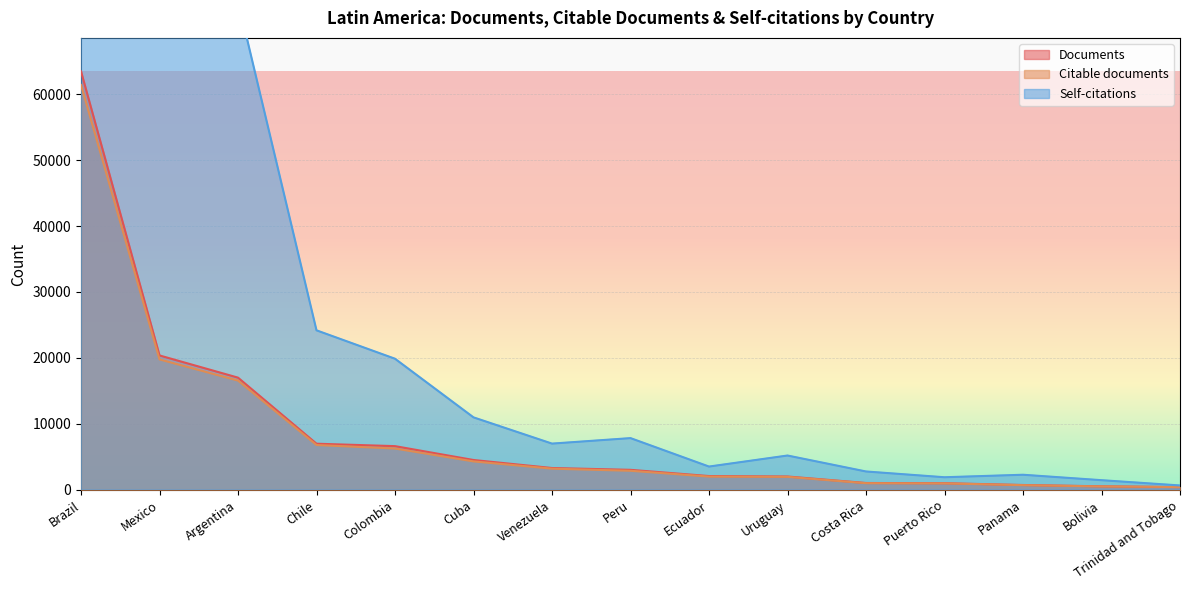

Reading left to right, list all the values displayed in this chart.

Documents: Brazil=63437	Mexico=20384	Argentina=17020	Chile=7007	Colombia=6639	Cuba=4538	Venezuela=3323	Peru=3047	Ecuador=2105	Uruguay=2037	Costa Rica=1052	Puerto Rico=1021	Panama=748	Bolivia=549	Trinidad and Tobago=434
Citable documents: Brazil=61374	Mexico=19784	Argentina=16573	Chile=6808	Colombia=6276	Cuba=4326	Venezuela=3226	Peru=2906	Ecuador=2026	Uruguay=1982	Costa Rica=1023	Puerto Rico=993	Panama=724	Bolivia=537	Trinidad and Tobago=430
Self-citations: Brazil=441985	Mexico=84675	Argentina=74100	Chile=24189	Colombia=19884	Cuba=10998	Venezuela=7022	Peru=7854	Ecuador=3543	Uruguay=5216	Costa Rica=2797	Puerto Rico=1923	Panama=2302	Bolivia=1478	Trinidad and Tobago=679